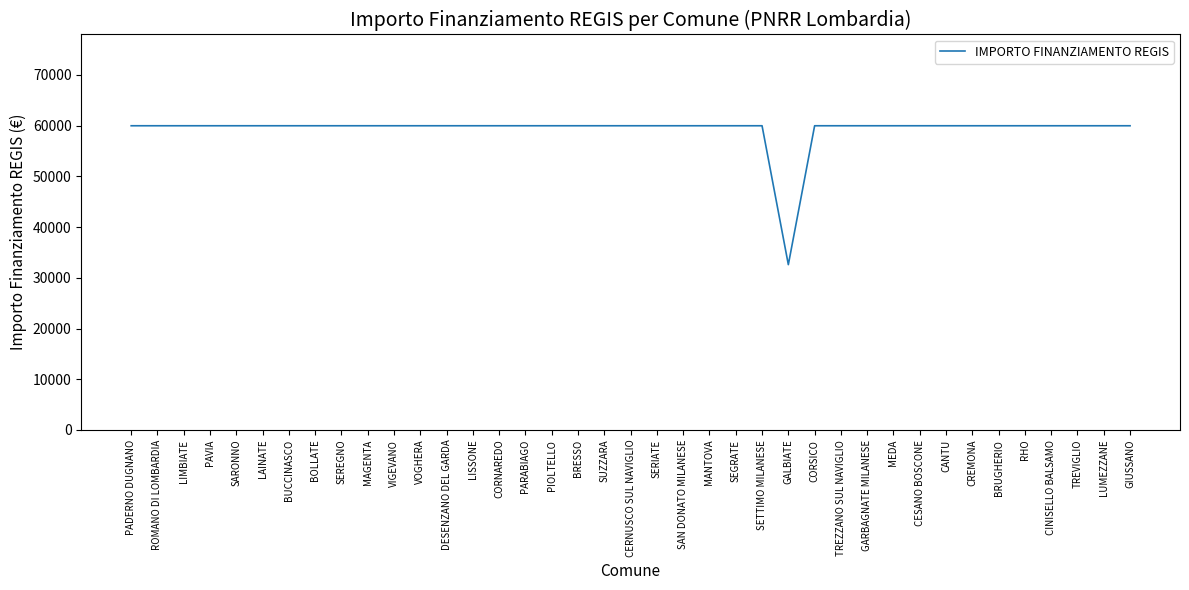

What is the sum of all values?

2311297